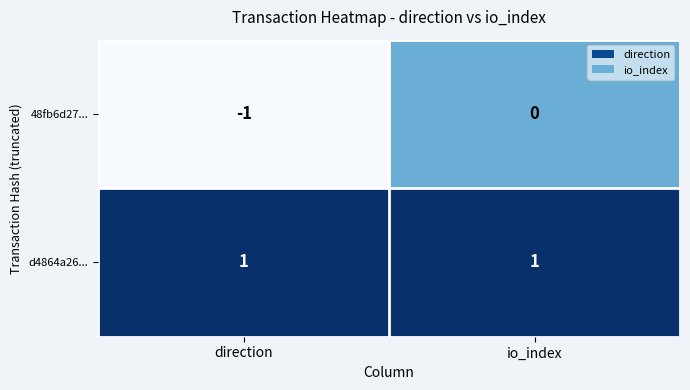

How many data points does each series have?

2